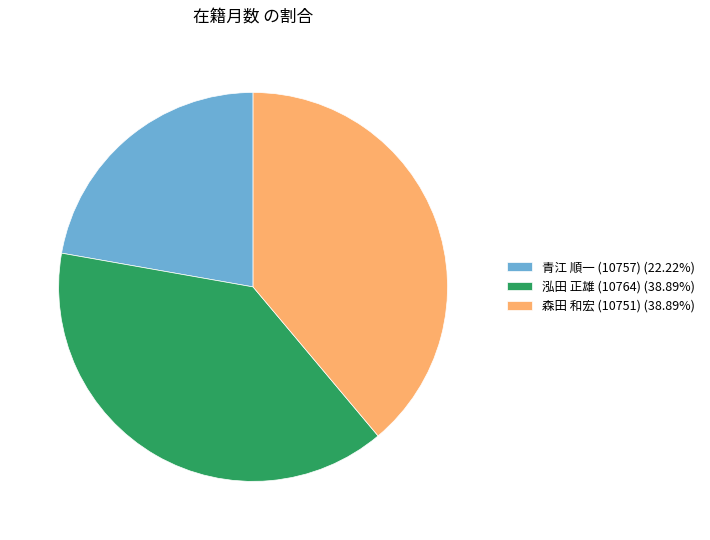

Is 泓田 正雄 (10764) (38.89%) the majority of the pie?

No